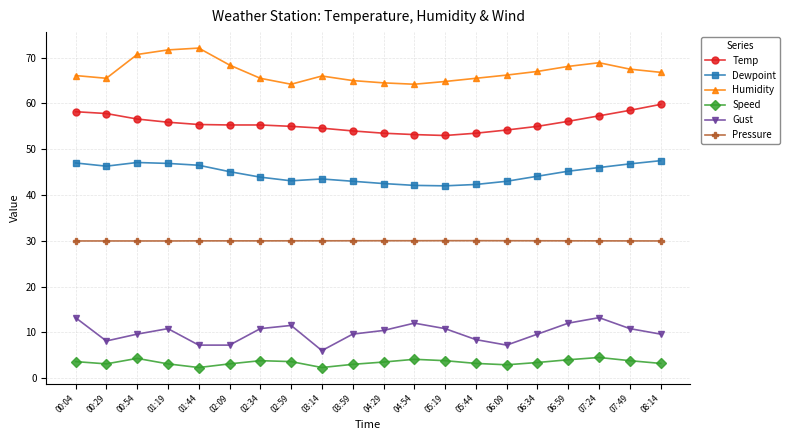

In Humidity, how many points are lower than both neighbors (excluding endpoints)?

3